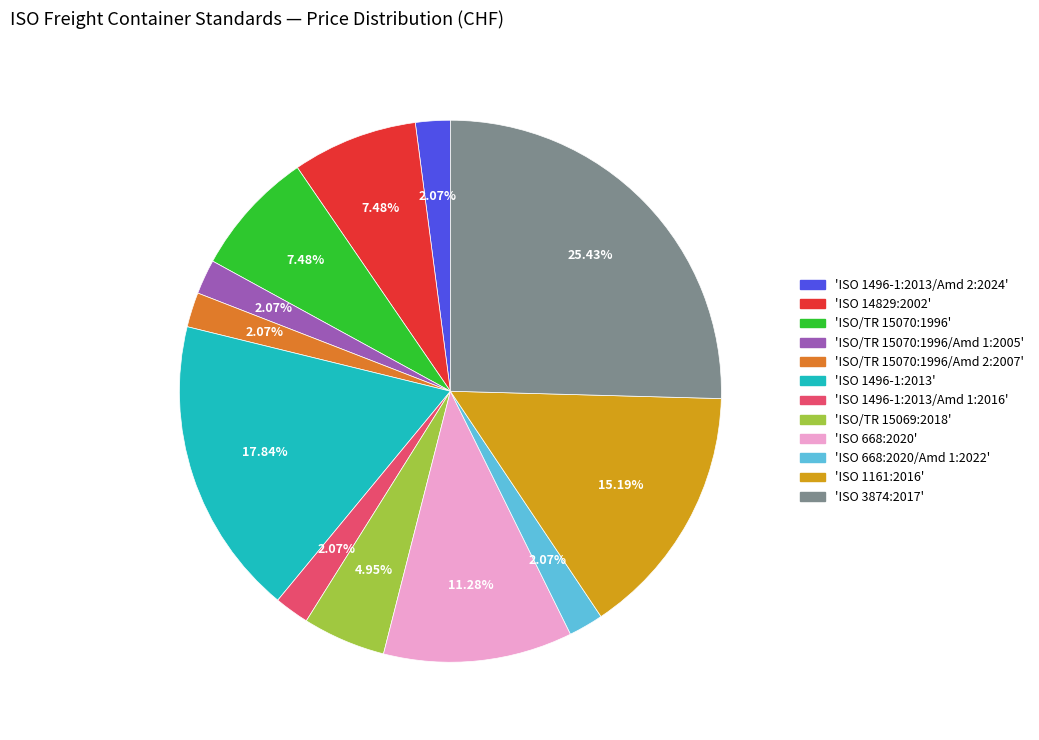

Approximately how many times larger is the value at 'ISO/TR 15070:1996/Amd 2:2007' compared to 'ISO/TR 15069:2018'?

0.4